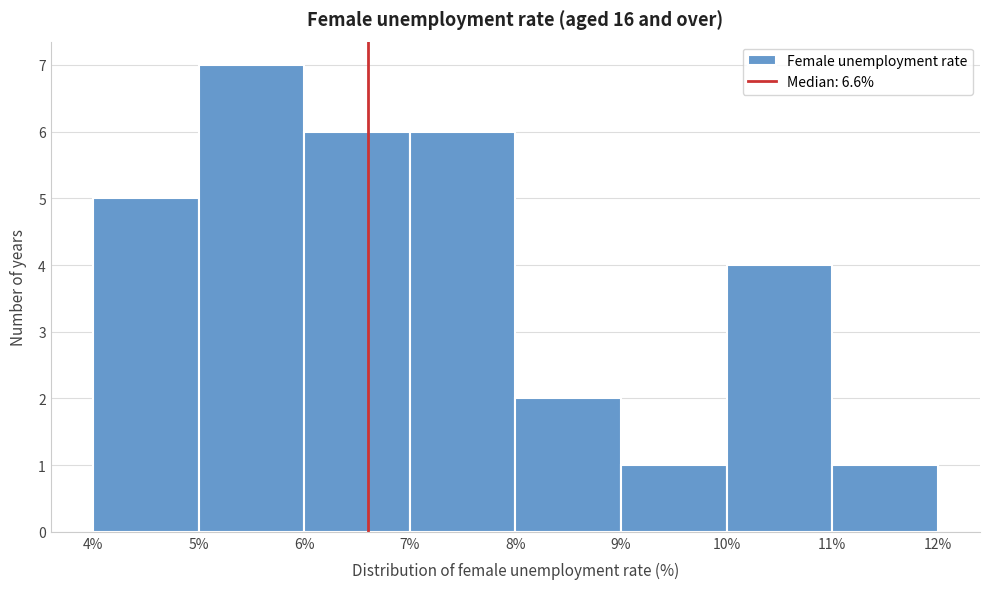

How tall is the bar that spans 11% to 12% on the x-axis? The values are not printed on the chart, so give them approximately, as read against the axis.

1